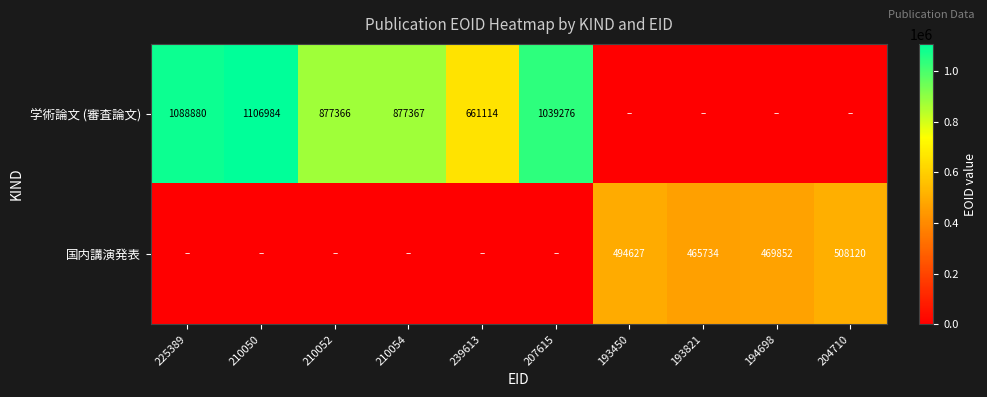

The value of 学術論文 (審査論文) at 210050 is 1106984. True or false?

True